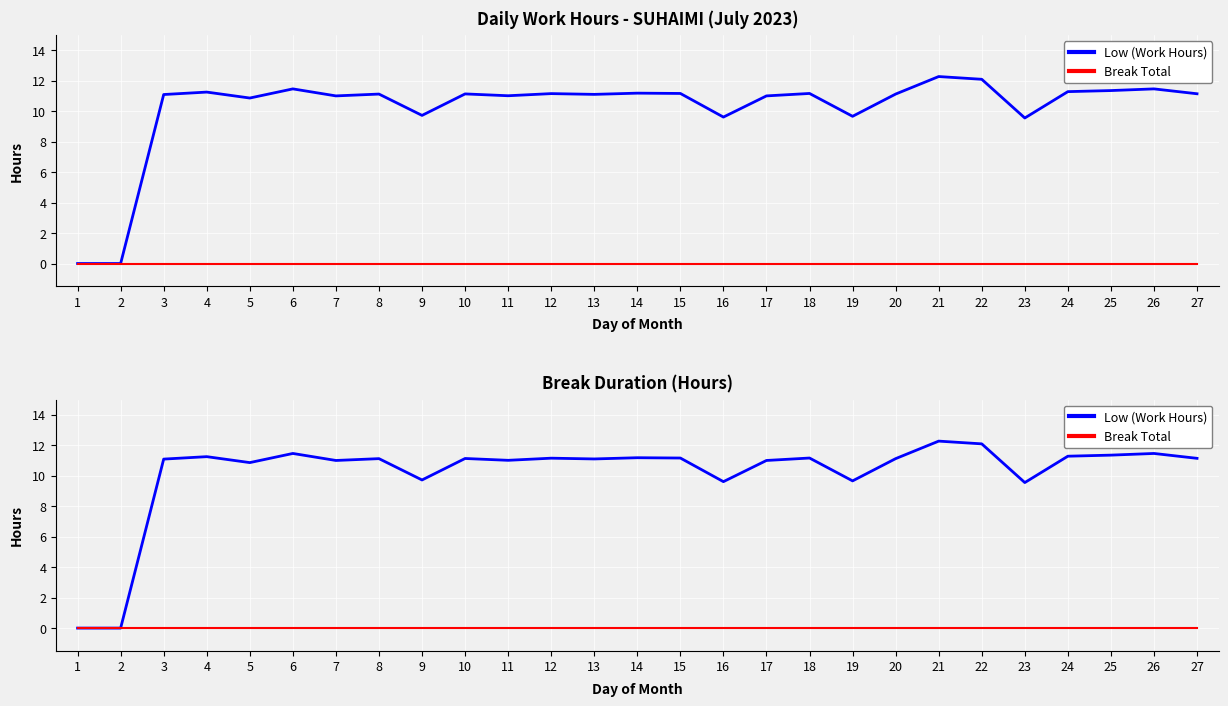

Reading right to left, transcribe all the data shown in this chart.

Low (Work Hours): 11.1	11.5	11.3	11.3	9.6	12.1	12.3	11.1	9.7	11.2	11.0	9.6	11.2	11.2	11.1	11.2	11.0	11.1	9.7	11.1	11.0	11.5	10.9	11.2	11.1	0.0	0.0
Break Total: 0.0	0.0	0.0	0.0	0.0	0.0	0.0	0.0	0.0	0.0	0.0	0.0	0.0	0.0	0.0	0.0	0.0	0.0	0.0	0.0	0.0	0.0	0.0	0.0	0.0	0.0	0.0